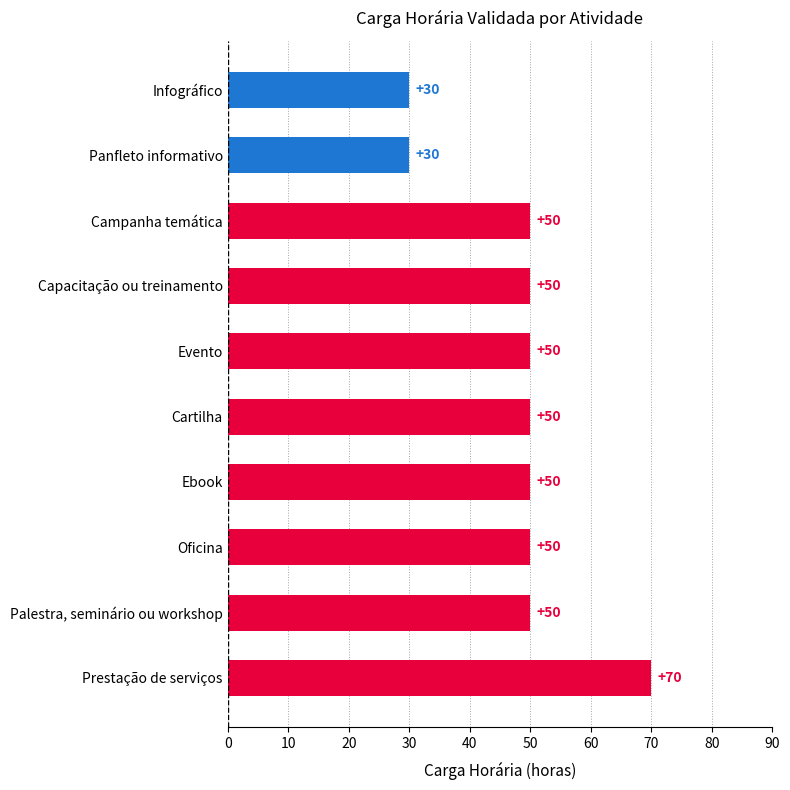

Which has a higher value, Campanha temática or Panfleto informativo?

Campanha temática